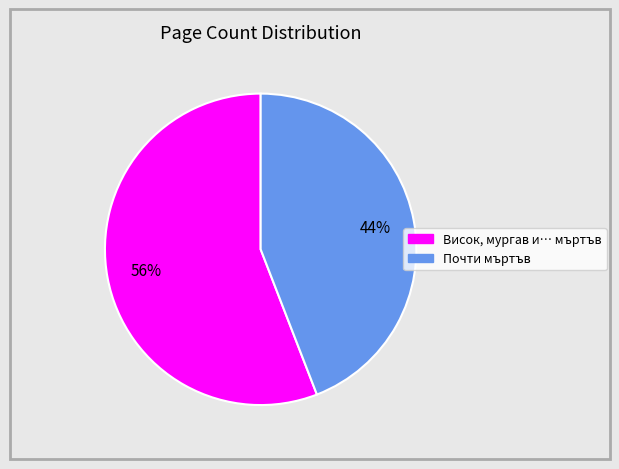

Does any single category account for the majority?

Yes